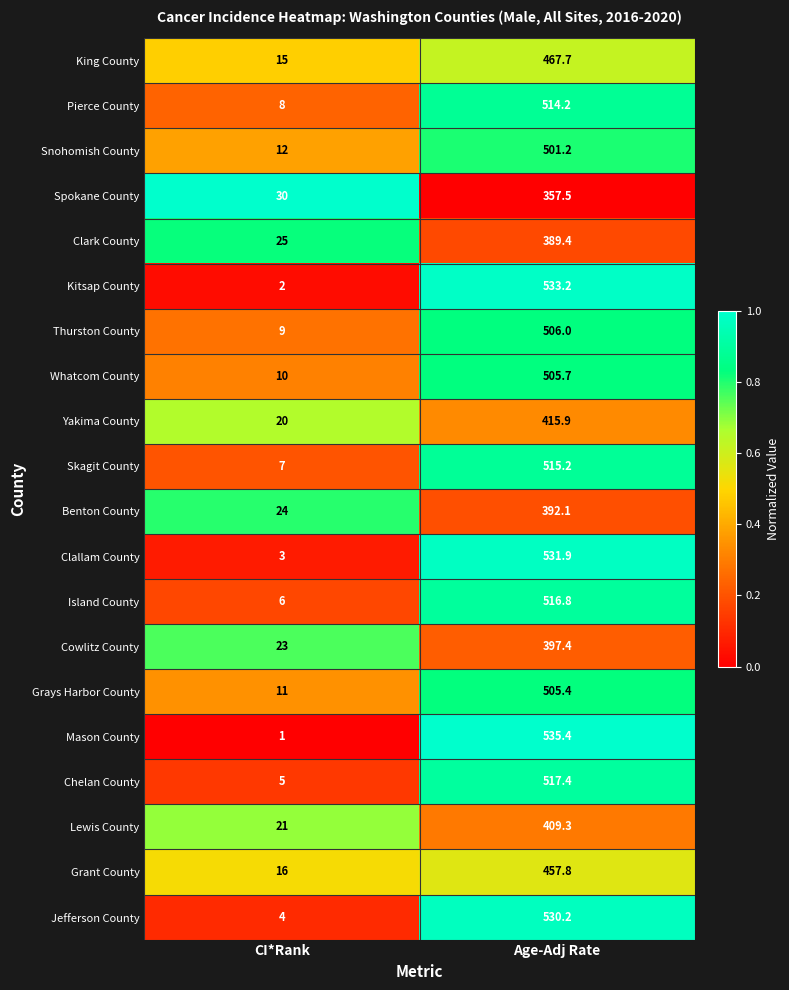

At which category is the sum across all series the highest?

Age-Adj Rate